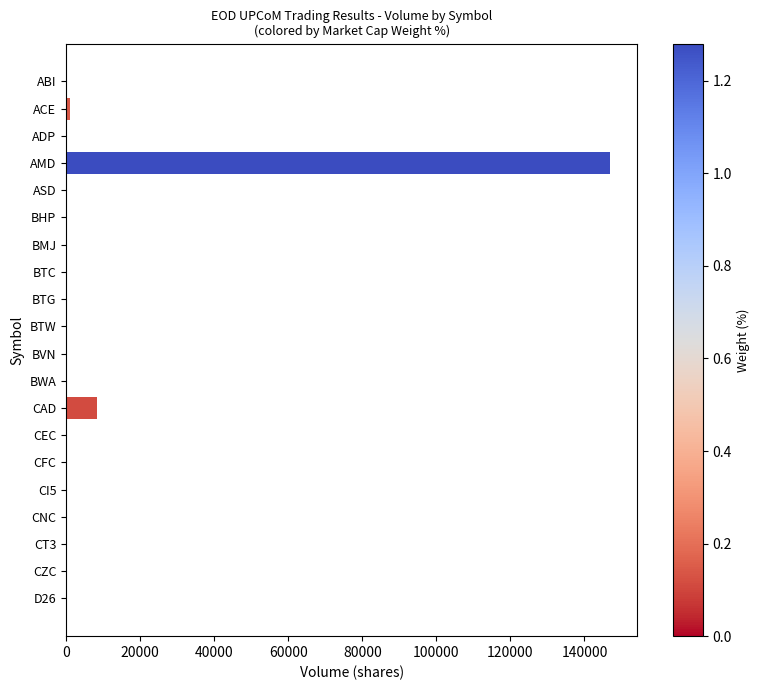

What is the greatest value displayed?

146900